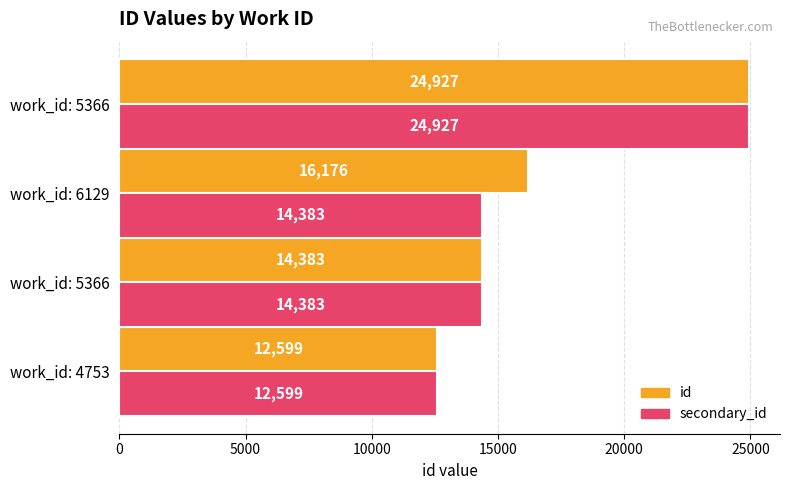

Reading left to right, list all the values displayed in this chart.

id: 12599	14383	16176	24927
secondary_id: 12599	14383	14383	24927